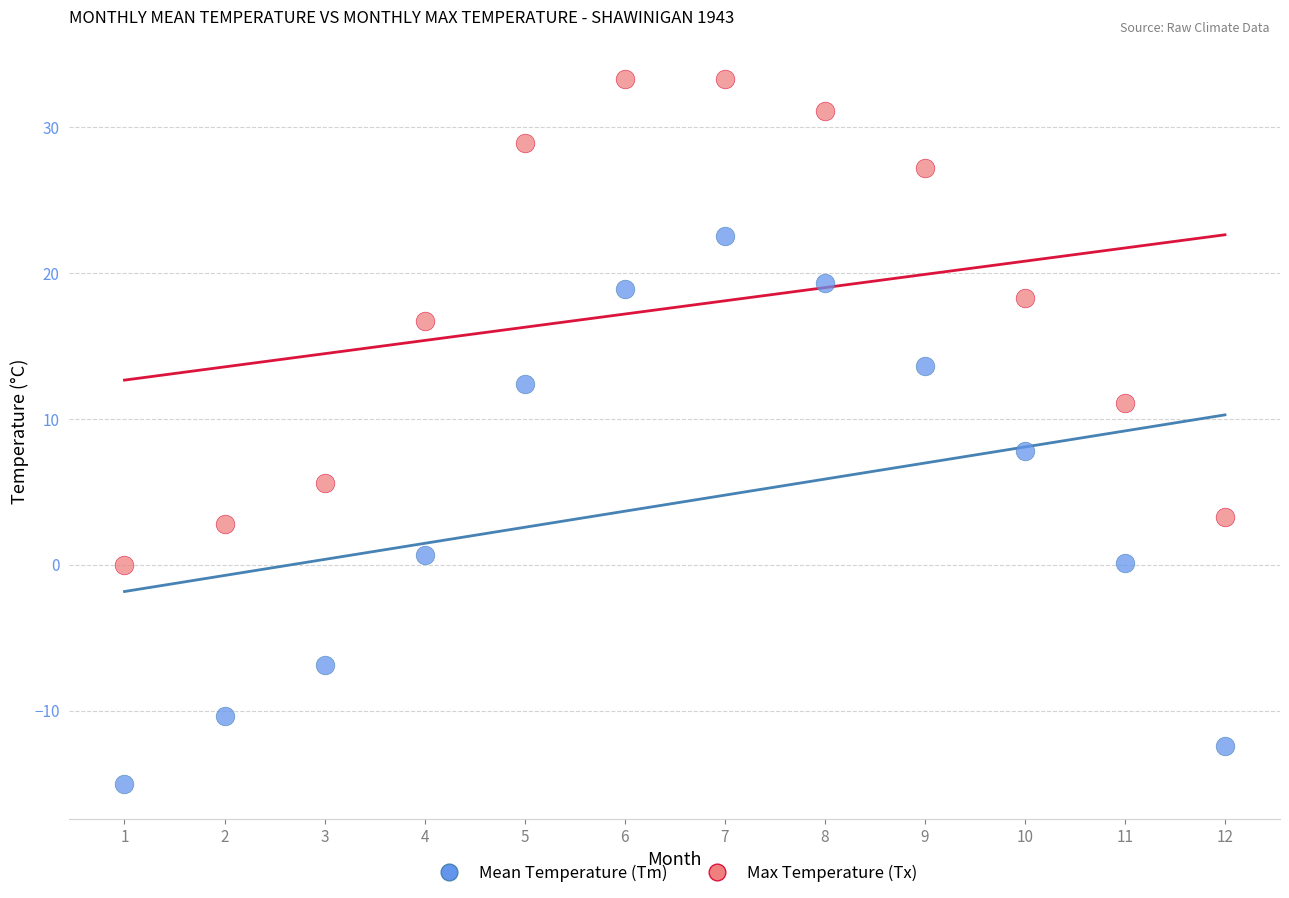

What is the X range (max minus min) for the scatter plot?

11.0